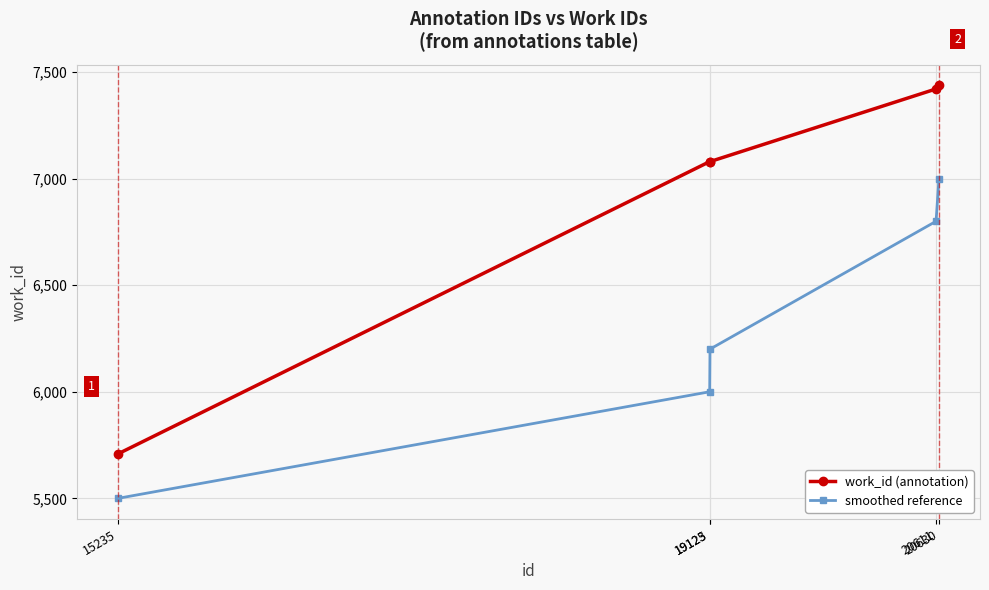

True or false: smoothed reference has more than 1 points higher than both neighbors.

False